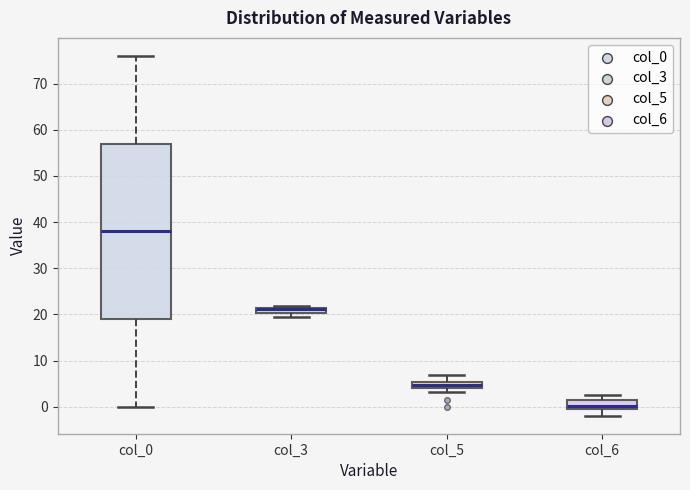

Which box is the tallest, from its lower edge to its upper edge?

col_0